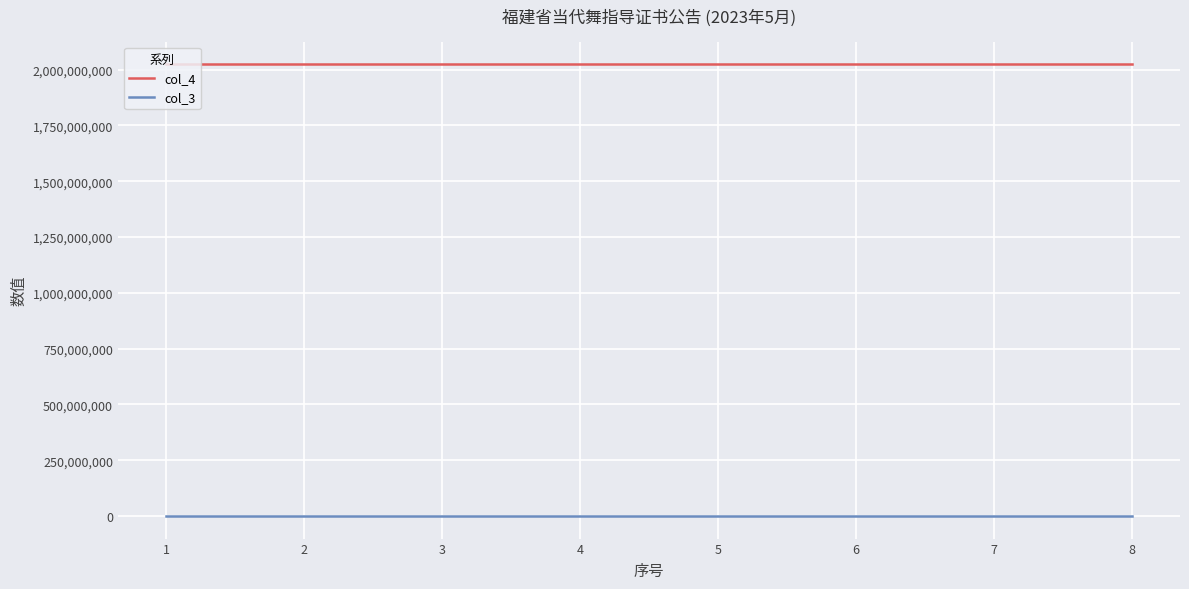

The value of col_4 at 6 is 2023600006. True or false?

True